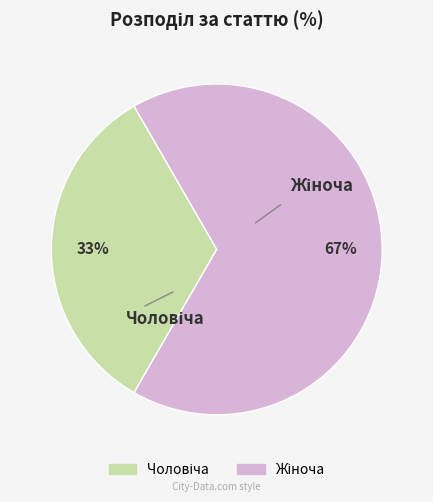

How many slices are in this pie chart?

2